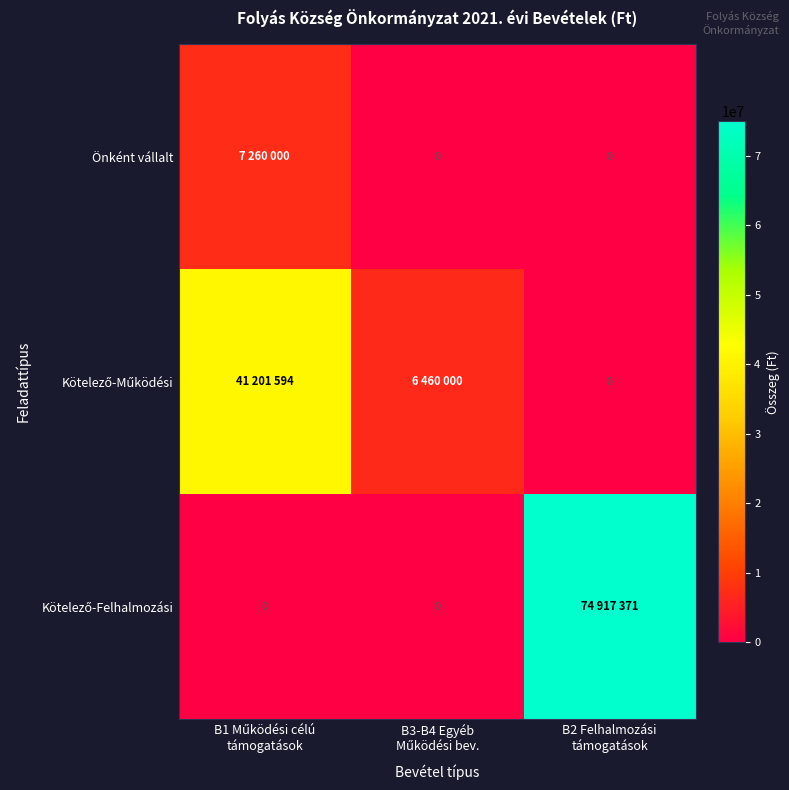

Which series has the largest total across all categories?

Kötelező-Felhalmozási